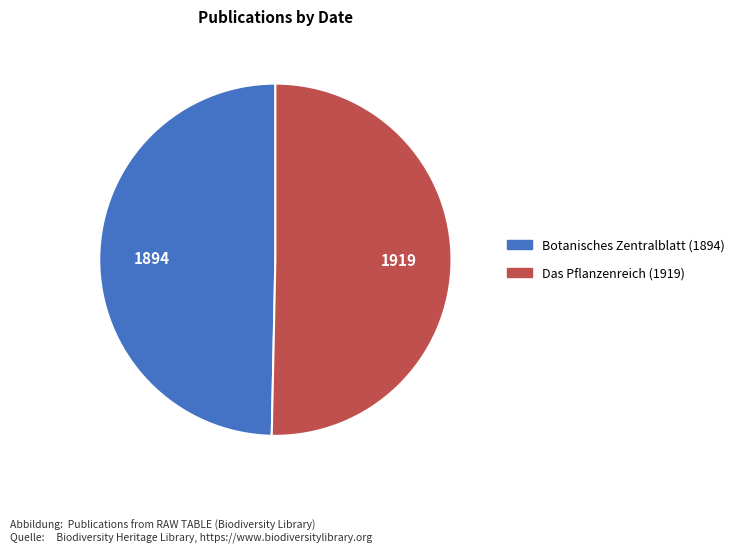

Rank the categories by value from highest to lowest.

Das Pflanzenreich (1919), Botanisches Zentralblatt (1894)